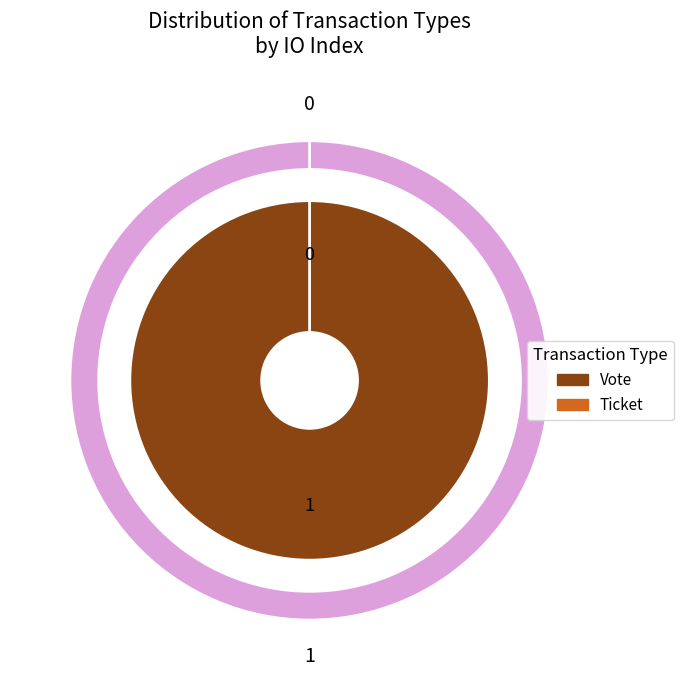

What percentage do Ticket and Vote together represent?

100.0%